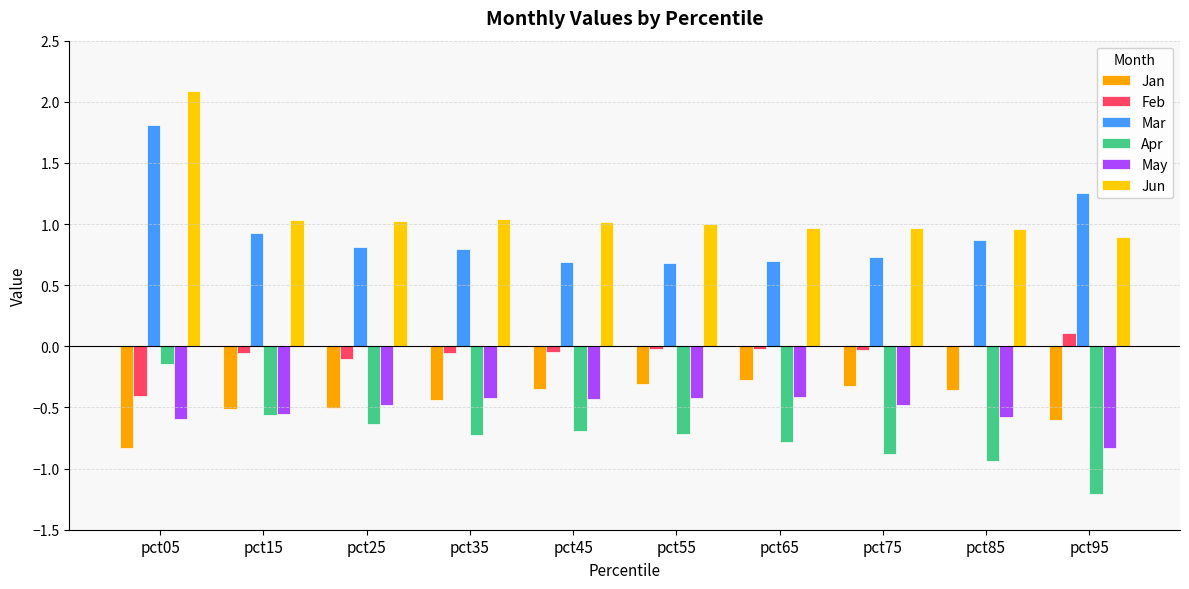

Rank the series at pct05 from highest to lowest value.

Jun, Mar, Apr, Feb, May, Jan